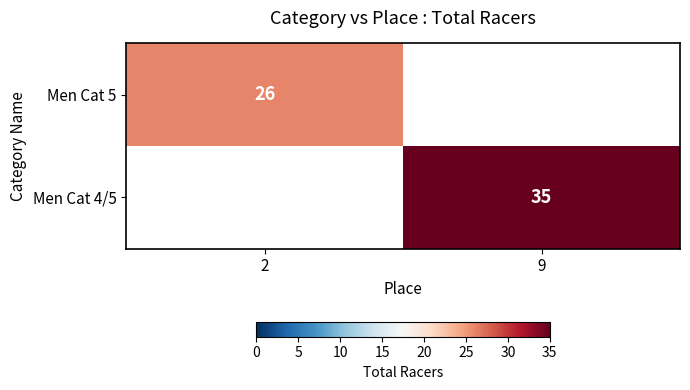

True or false: Men Cat 5 has a value of 38.8 at 2.

False